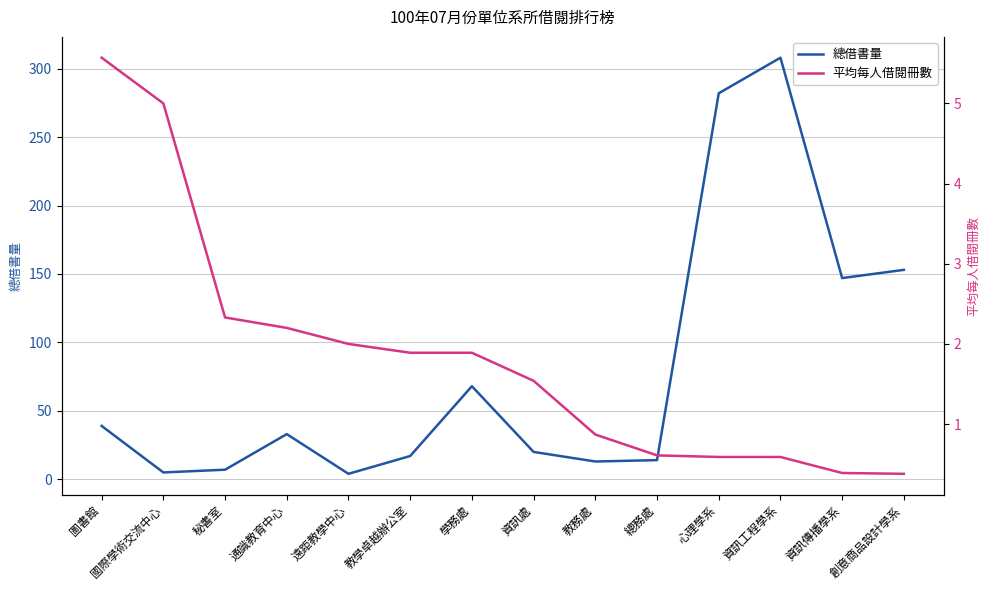

Does the chart display data point markers on the line(s)?

No